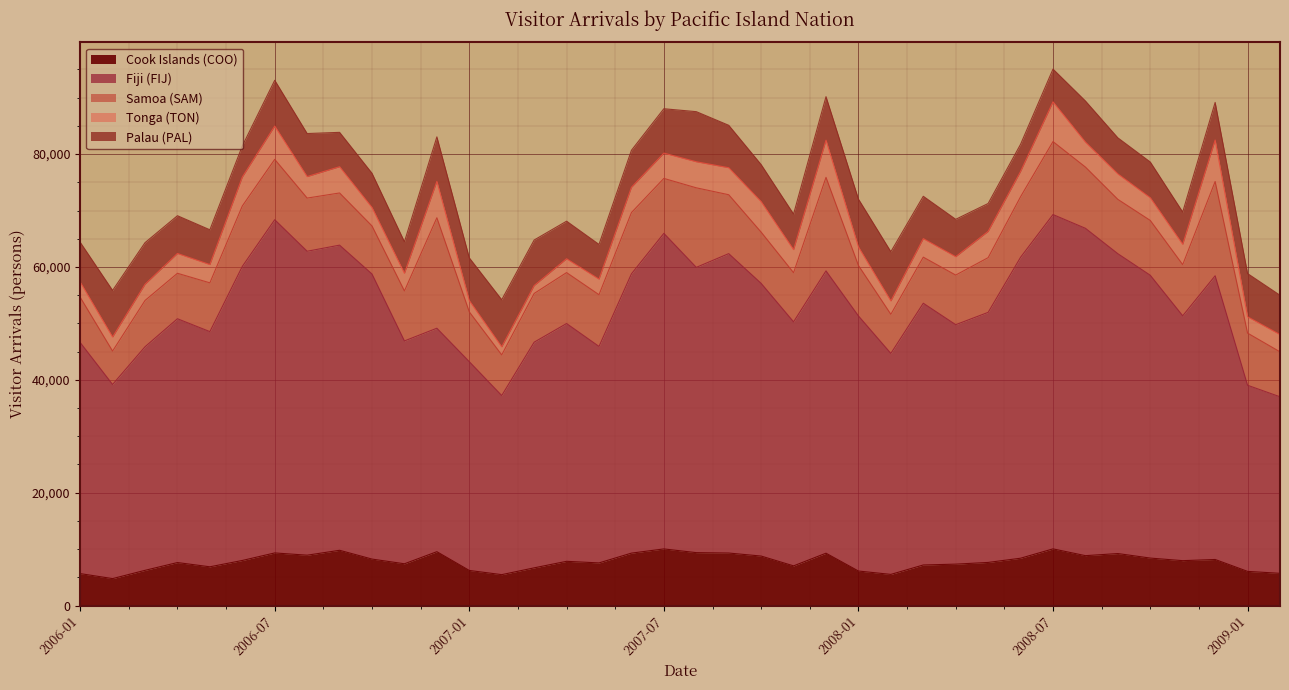

Reading right to left, what are all the values shown in this chart?

Cook Islands (COO): 2009-02=5706	2009-01=6050	2008-12=8160	2008-11=7951	2008-10=8409	2008-09=9211	2008-08=8837	2008-07=10038	2008-06=8384	2008-05=7637	2008-04=7335	2008-03=7185	2008-02=5516	2008-01=6113	2007-12=9272	2007-11=7027	2007-10=8766	2007-09=9303	2007-08=9372	2007-07=10031	2007-06=9286	2007-05=7551	2007-04=7834	2007-03=6677	2007-02=5472	2007-01=6216	2006-12=9540	2006-11=7398	2006-10=8231	2006-09=9789	2006-08=8920	2006-07=9320	2006-06=7985	2006-05=6863	2006-04=7616	2006-03=6236	2006-02=4770	2006-01=5658
Fiji (FIJ): 2009-02=31286	2009-01=32985	2008-12=50276	2008-11=43397	2008-10=50118	2008-09=53135	2008-08=58013	2008-07=59246	2008-06=53333	2008-05=44316	2008-04=42435	2008-03=46386	2008-02=39164	2008-01=45212	2007-12=50034	2007-11=43246	2007-10=48326	2007-09=53059	2007-08=50557	2007-07=55924	2007-06=49497	2007-05=38365	2007-04=42140	2007-03=39992	2007-02=31743	2007-01=36998	2006-12=39604	2006-11=39493	2006-10=50519	2006-09=54076	2006-08=53865	2006-07=59052	2006-06=52110	2006-05=41677	2006-04=43207	2006-03=39621	2006-02=34406	2006-01=40959
Samoa (SAM): 2009-02=7968	2009-01=9244	2008-12=16705	2008-11=9066	2008-10=9716	2008-09=9630	2008-08=10852	2008-07=12935	2008-06=10733	2008-05=9697	2008-04=8792	2008-03=8165	2008-02=6932	2008-01=8940	2007-12=16576	2007-11=8712	2007-10=9080	2007-09=10438	2007-08=14096	2007-07=9738	2007-06=10854	2007-05=9166	2007-04=9029	2007-03=8633	2007-02=7201	2007-01=8829	2006-12=19582	2006-11=8857	2006-10=8515	2006-09=9247	2006-08=9422	2006-07=10697	2006-06=10713	2006-05=8647	2006-04=8057	2006-03=8204	2006-02=5916	2006-01=8025
Tonga (TON): 2009-02=3059	2009-01=2897	2008-12=7354	2008-11=3599	2008-10=4024	2008-09=4514	2008-08=4427	2008-07=7042	2008-06=4474	2008-05=4652	2008-04=3258	2008-03=3288	2008-02=2362	2008-01=3296	2007-12=6584	2007-11=4083	2007-10=5408	2007-09=4788	2007-08=4618	2007-07=4486	2007-06=4479	2007-05=2764	2007-04=2448	2007-03=1399	2007-02=1430	2007-01=1997	2006-12=6443	2006-11=3127	2006-10=3268	2006-09=4654	2006-08=3810	2006-07=5903	2006-06=5124	2006-05=3238	2006-04=3513	2006-03=2870	2006-02=2495	2006-01=2691
Palau (PAL): 2009-02=6964	2009-01=7656	2008-12=6664	2008-11=5719	2008-10=6327	2008-09=6389	2008-08=7281	2008-07=5801	2008-06=4817	2008-05=4945	2008-04=6623	2008-03=7500	2008-02=8726	2008-01=8467	2007-12=7712	2007-11=6304	2007-10=6558	2007-09=7516	2007-08=8879	2007-07=7860	2007-06=6555	2007-05=6144	2007-04=6661	2007-03=8072	2007-02=8343	2007-01=7571	2006-12=7882	2006-11=5590	2006-10=6068	2006-09=6088	2006-08=7626	2006-07=8111	2006-06=5507	2006-05=6161	2006-04=6687	2006-03=7374	2006-02=8253	2006-01=7050